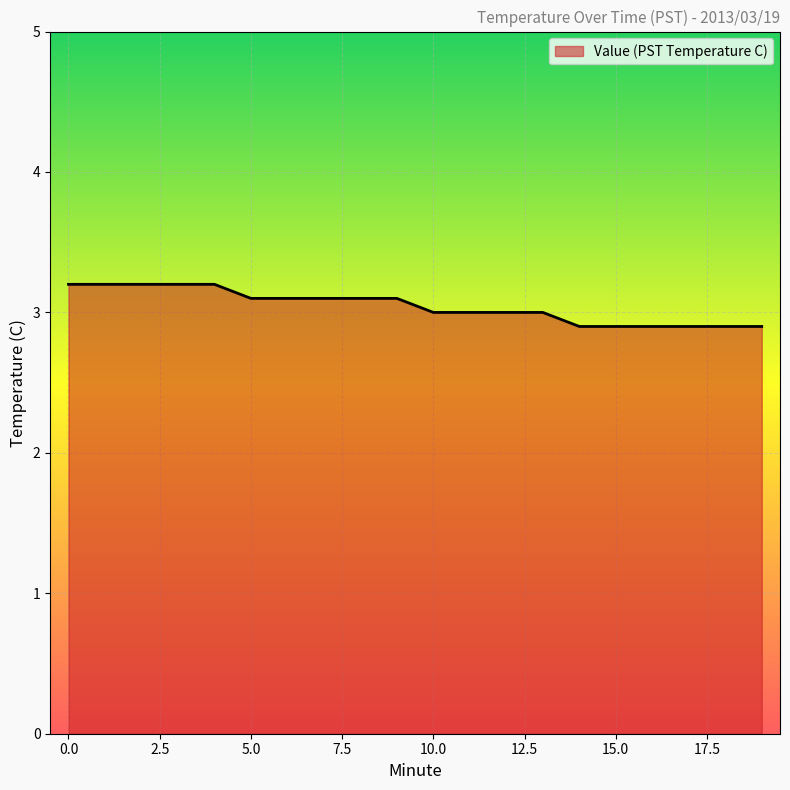

What is the sum of all values?

60.9